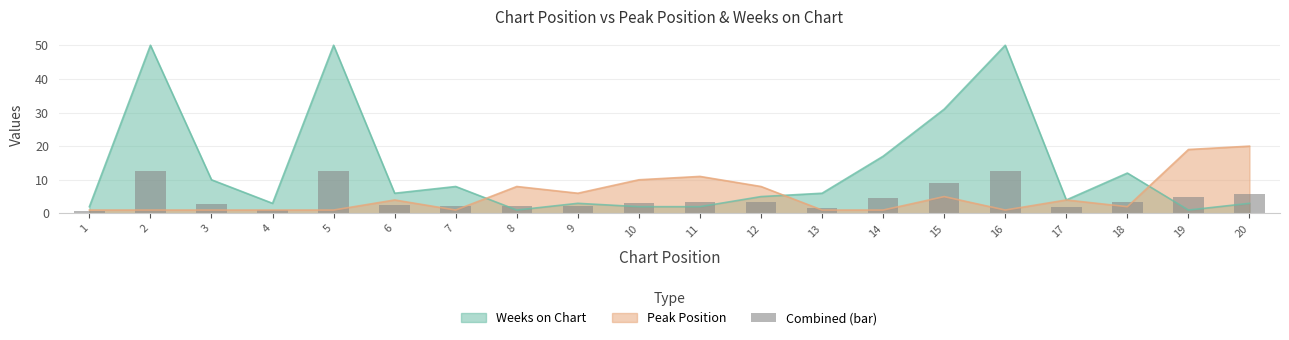

The value at 1 is 1.0. True or false?

False